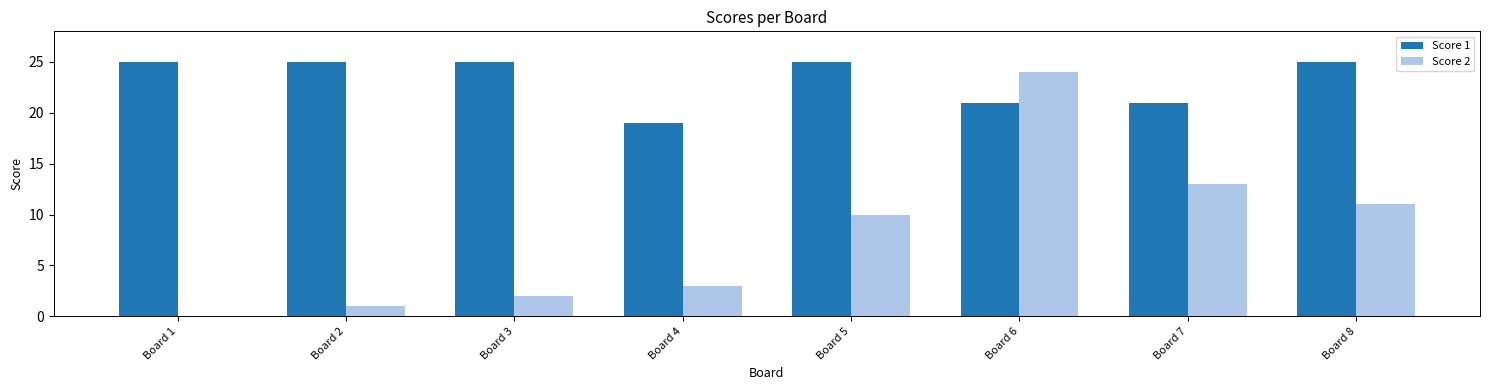

Is the value of Score 1 at Board 8 greater than the value of Score 2 at Board 8?

Yes